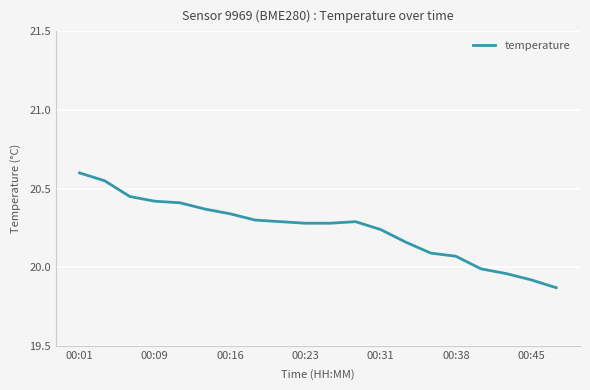

What is the difference between the maximum and minimum values?

0.7